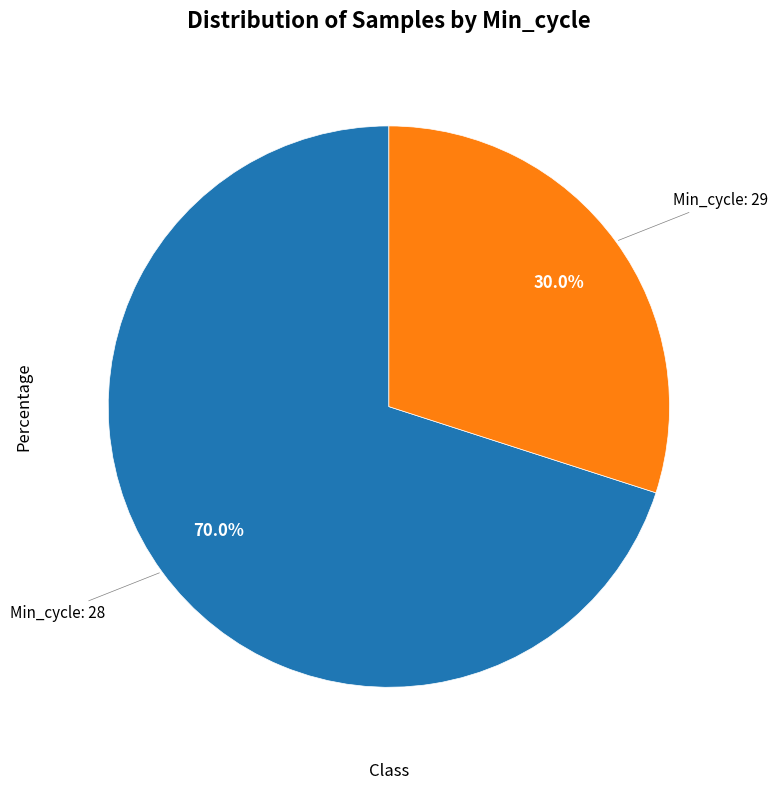

How many segments does this pie chart have?

2